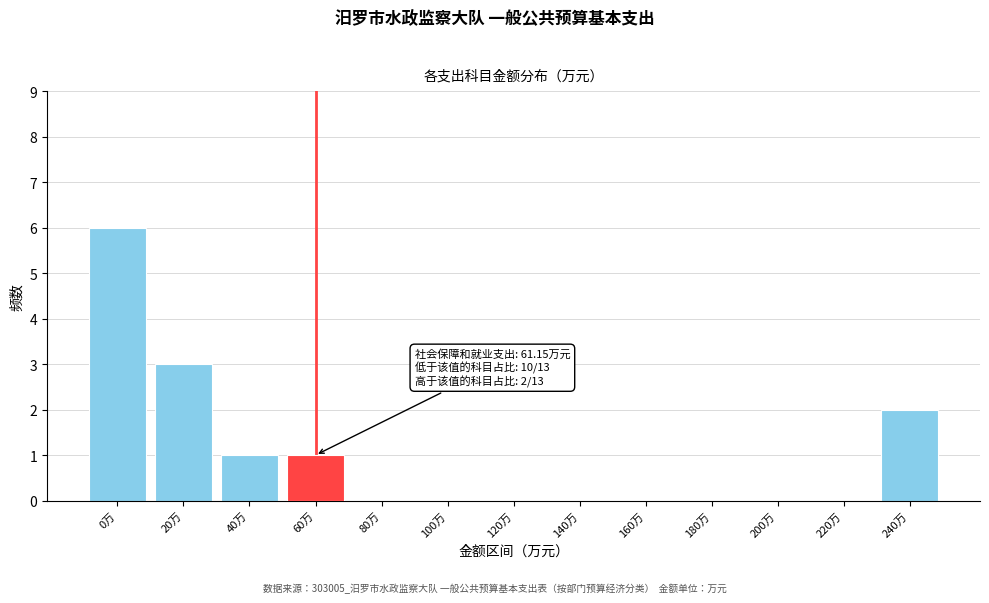

Reading left to right, extract all data points from this chart.

0万=6	20万=3	40万=1	60万=1	80万=0	100万=0	120万=0	140万=0	160万=0	180万=0	200万=0	220万=0	240万=2